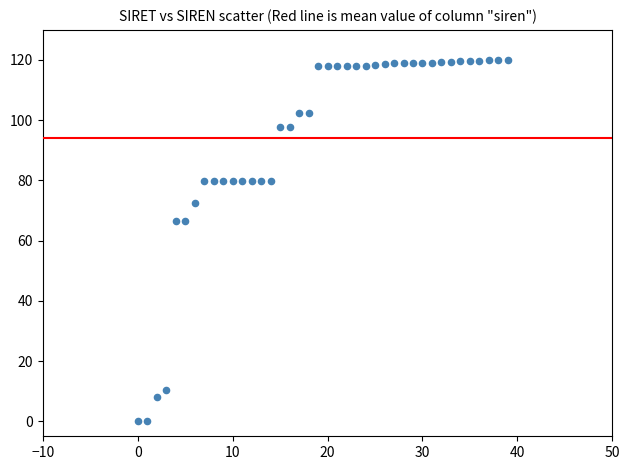

What is the range of Y values (max minus min)?

120.0